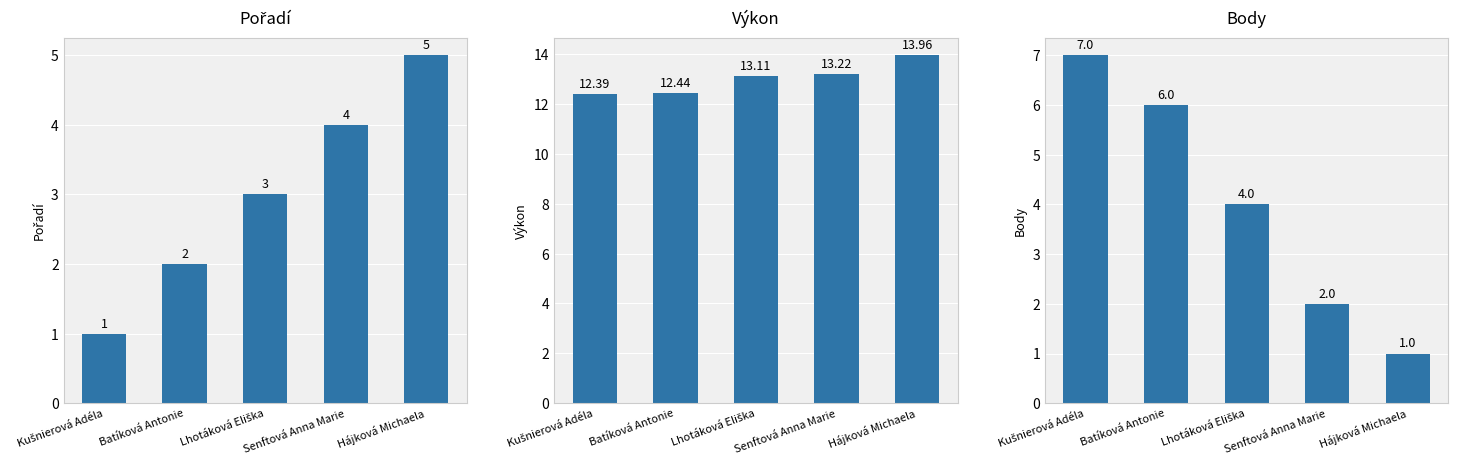

How many groups of bars are there?

5